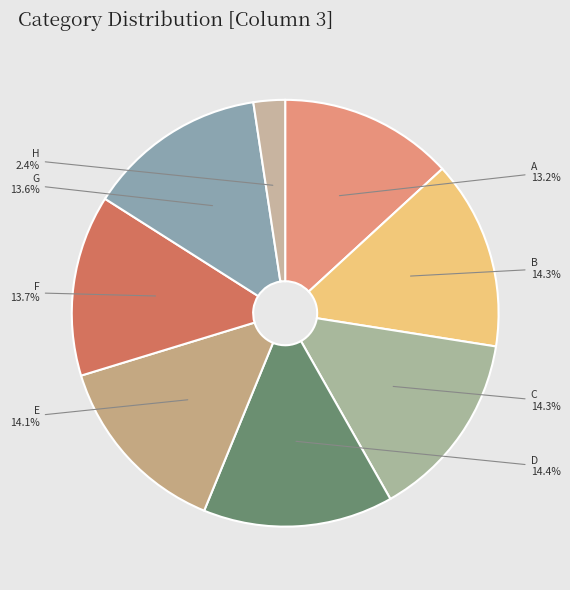

The B slice represents 26% of the pie. True or false?

False